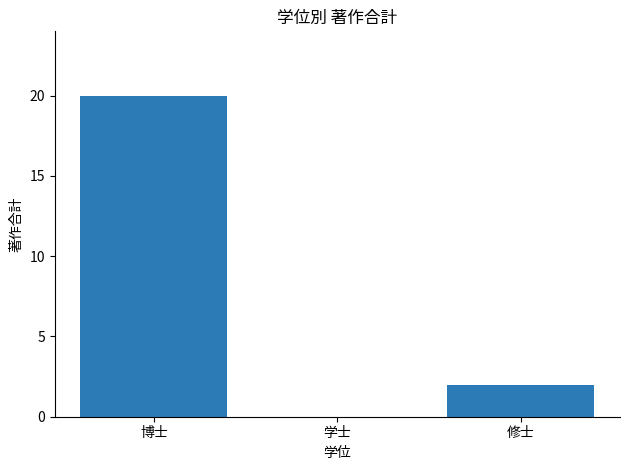

Are the bars horizontal?

No